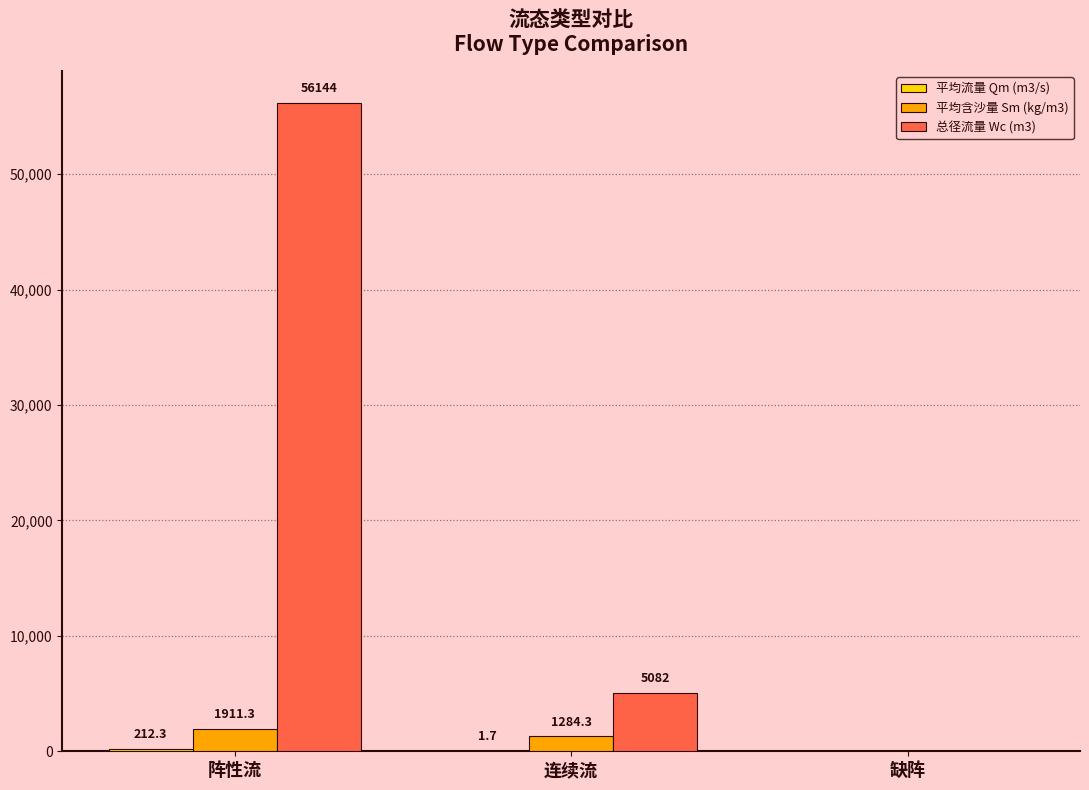

At which category is the sum across all series the highest?

阵性流